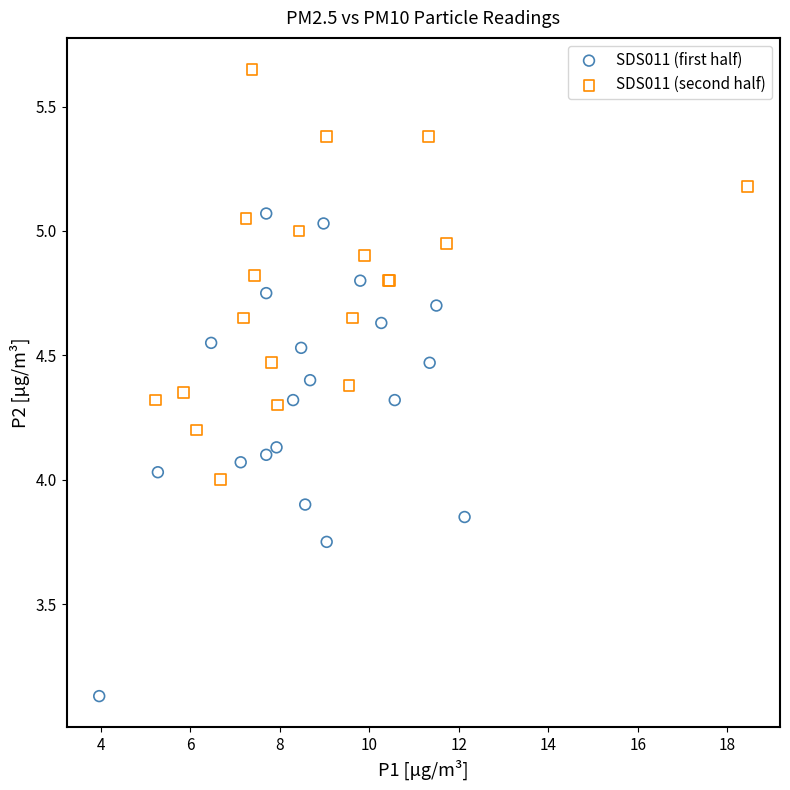

Which series reaches the maximum Y coordinate?

SDS011 (second half)